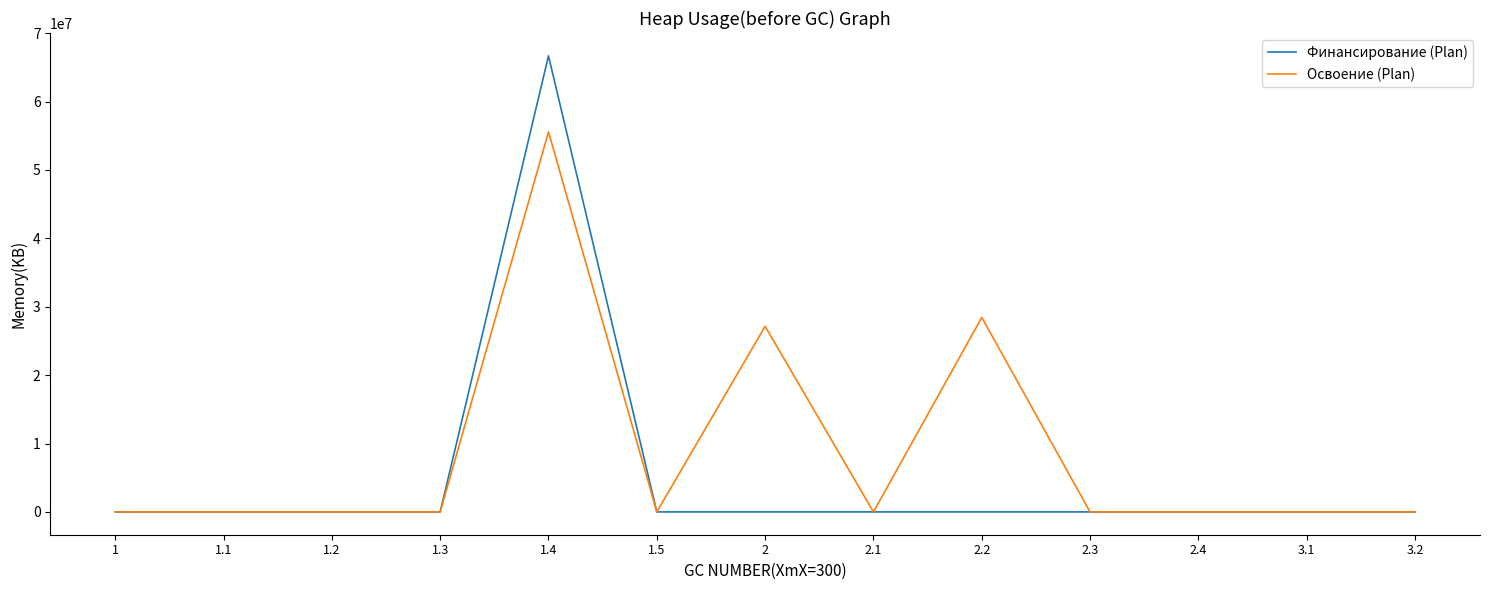

Which series changed the most between 1.2 and 1.4?

Финансирование (Plan)